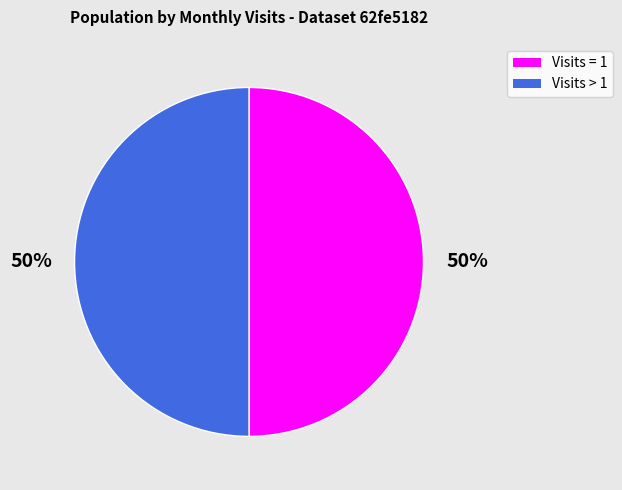

To the nearest percent, what is the average slice percentage?

50%